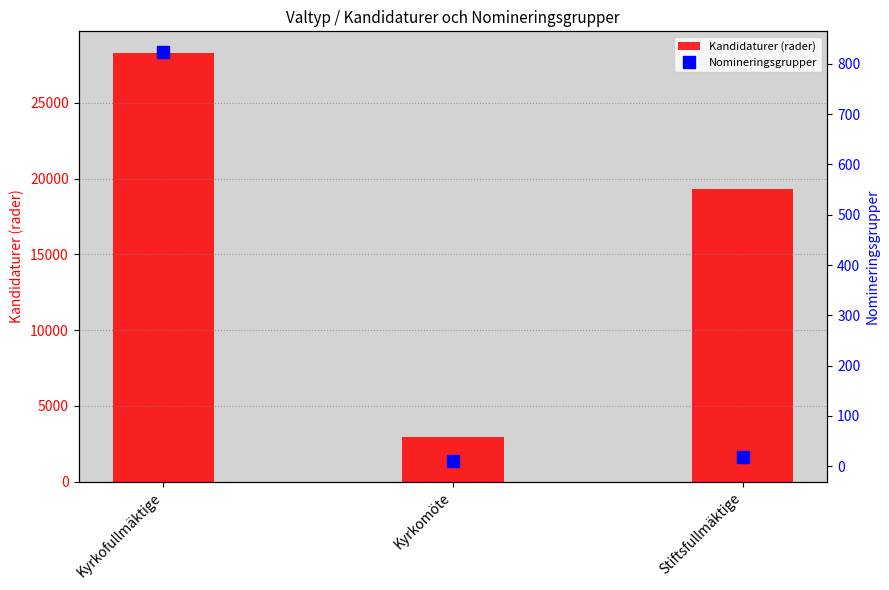

Reading left to right, extract all data points from this chart.

Kandidaturer (rader): 28302	2963	19288
Nomineringsgrupper: 824	10	19